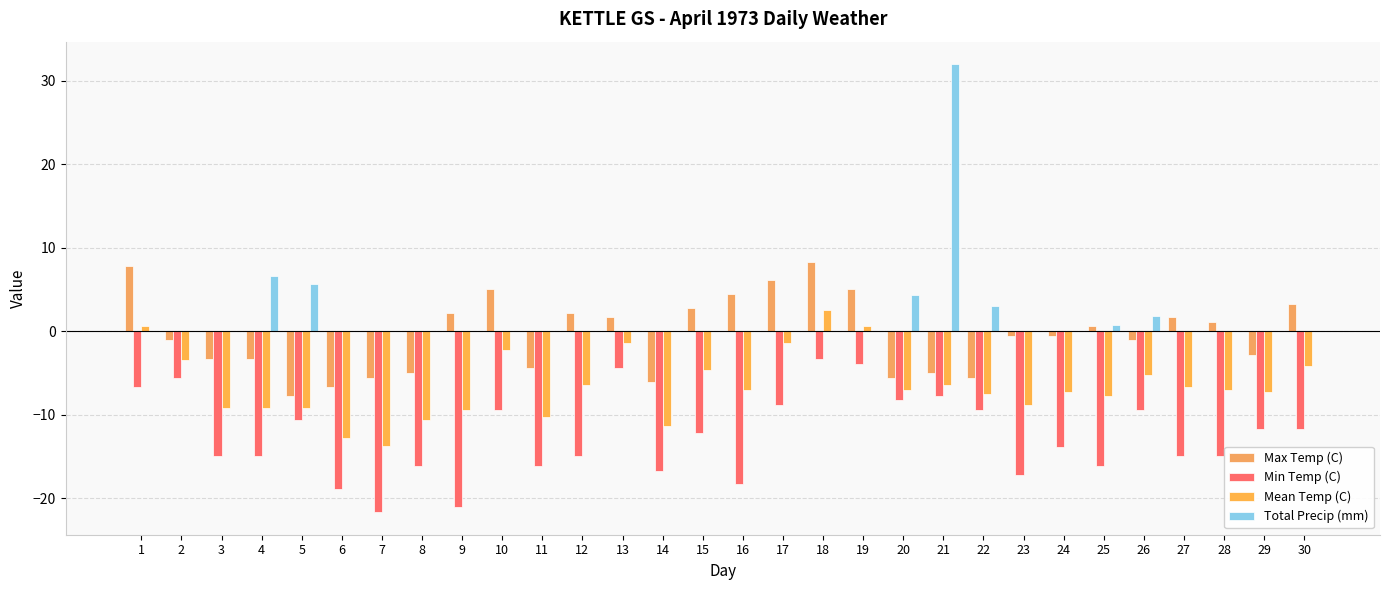

What is the total value across all series at 16?

-20.9